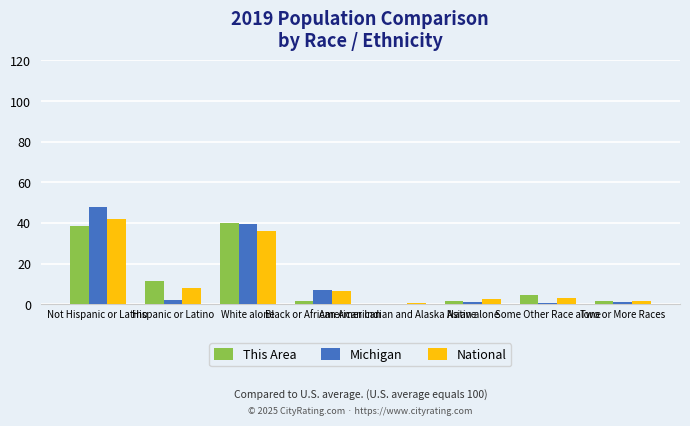

What is the highest value of the This Area series?

40.0